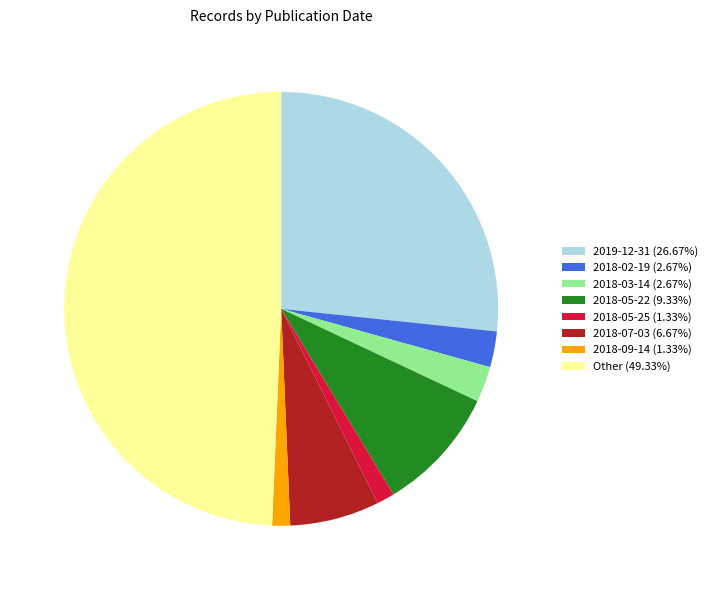

Approximately how many times larger is the value at 2018-02-19 (2.67%) compared to 2018-09-14 (1.33%)?

2.0